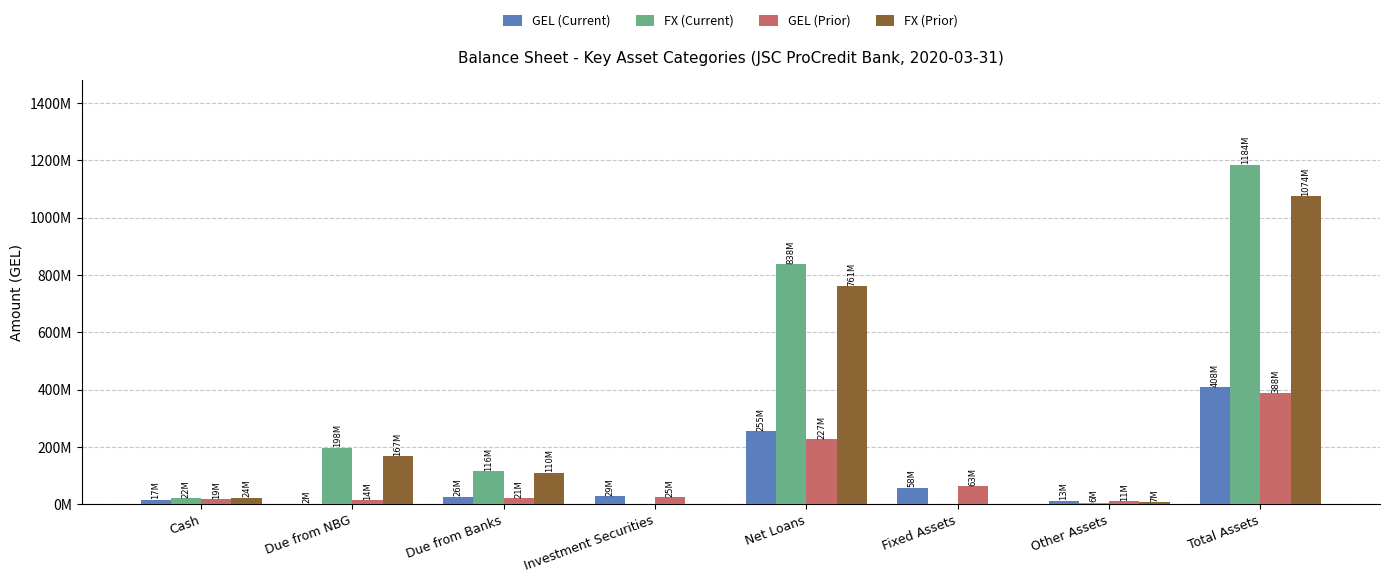

Which label corresponds to the smallest value in the chart?

Investment Securities